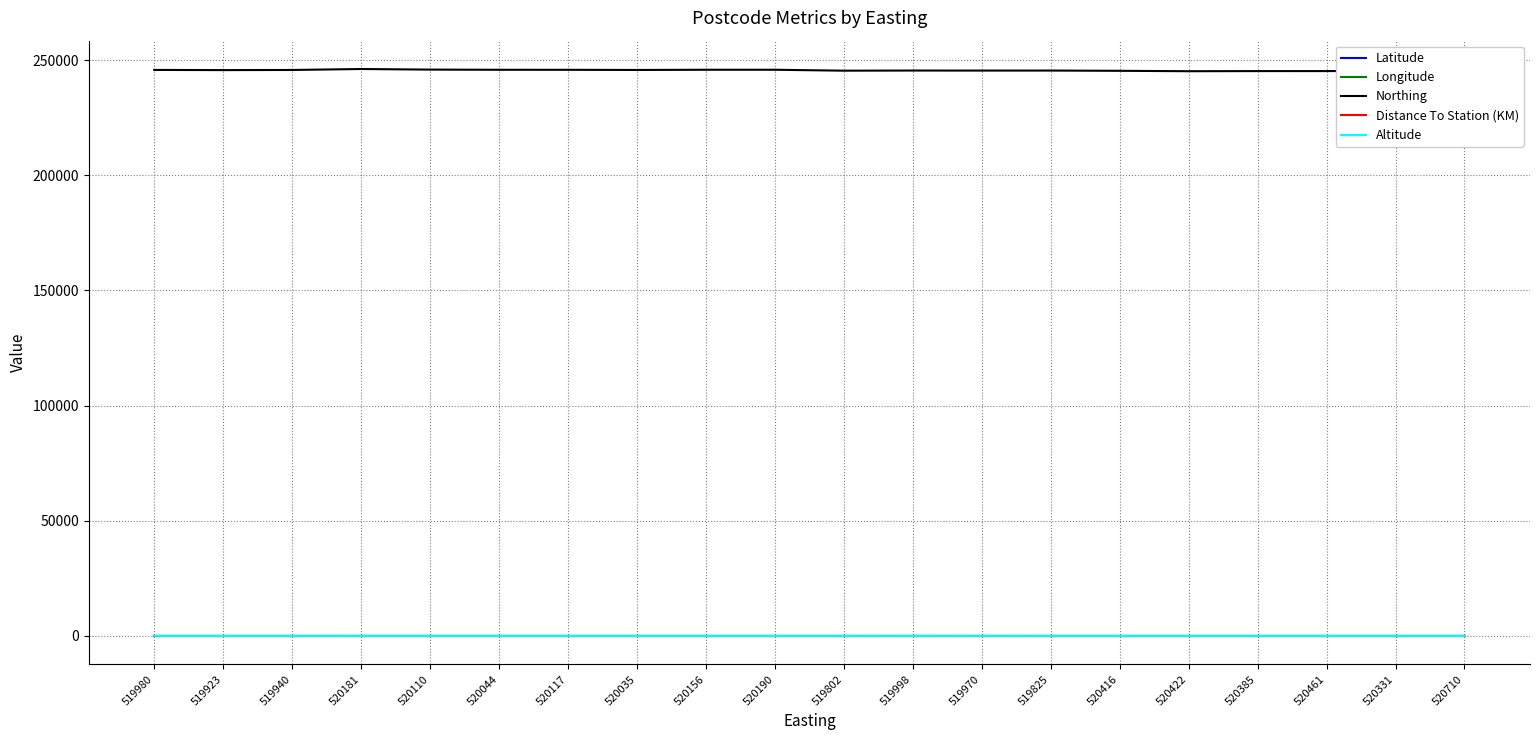

What is the highest value of the Distance To Station (KM) series?

2.0